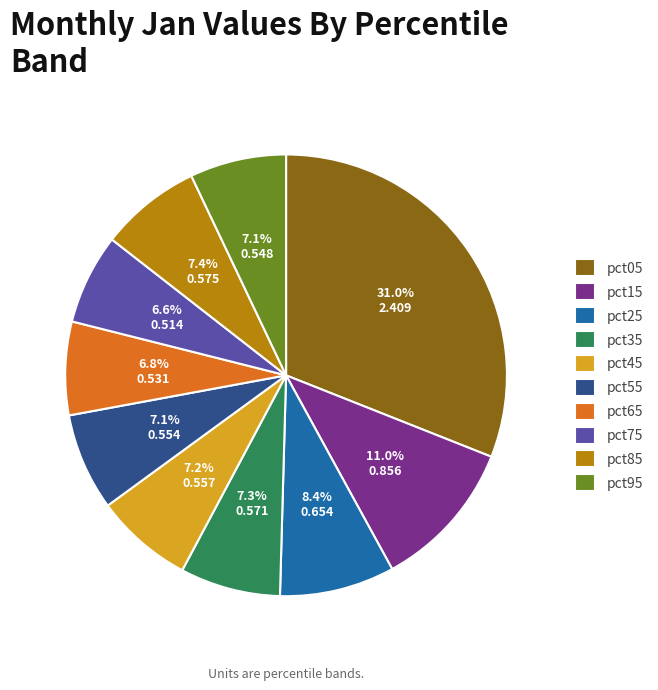

How many segments does this pie chart have?

10